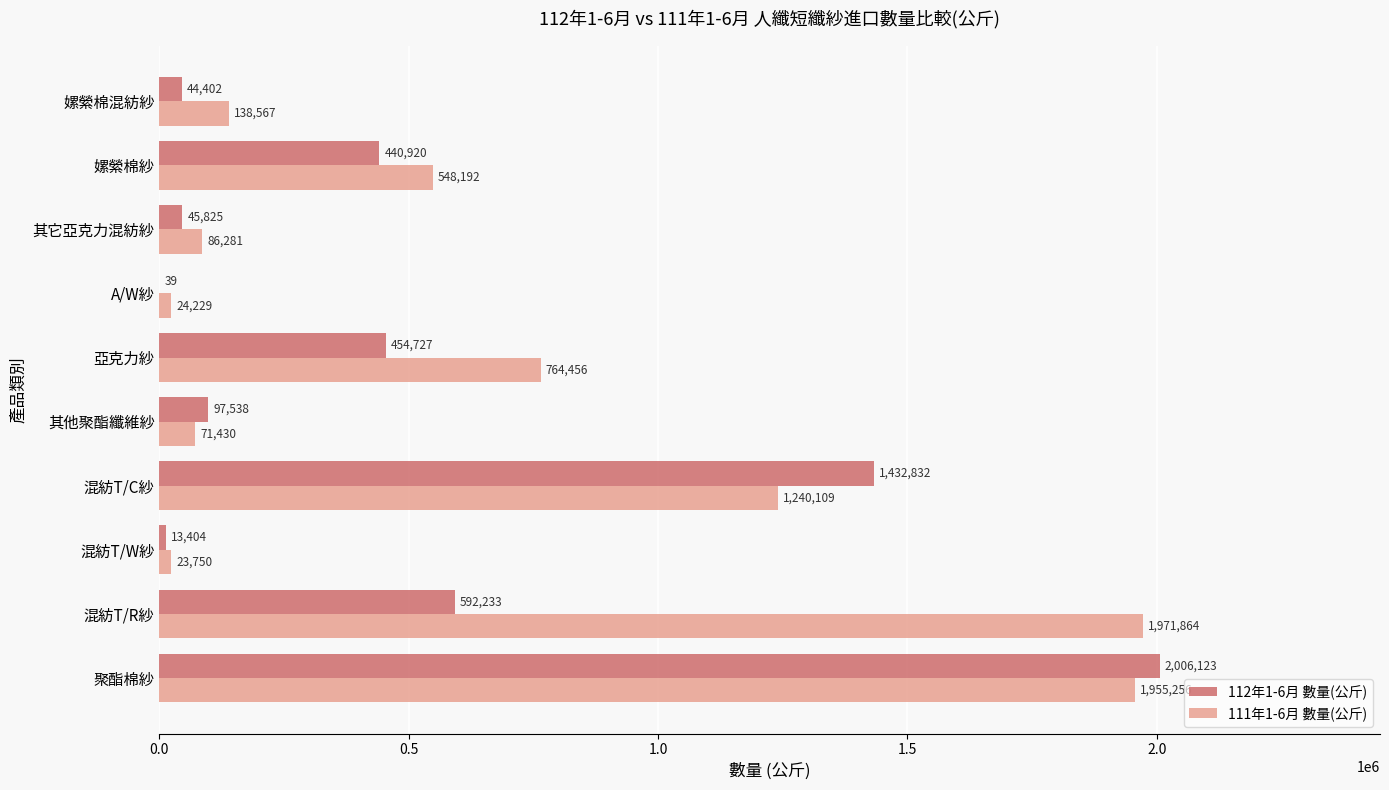

At which category does the chart reach its peak across all series?

聚酯棉紗